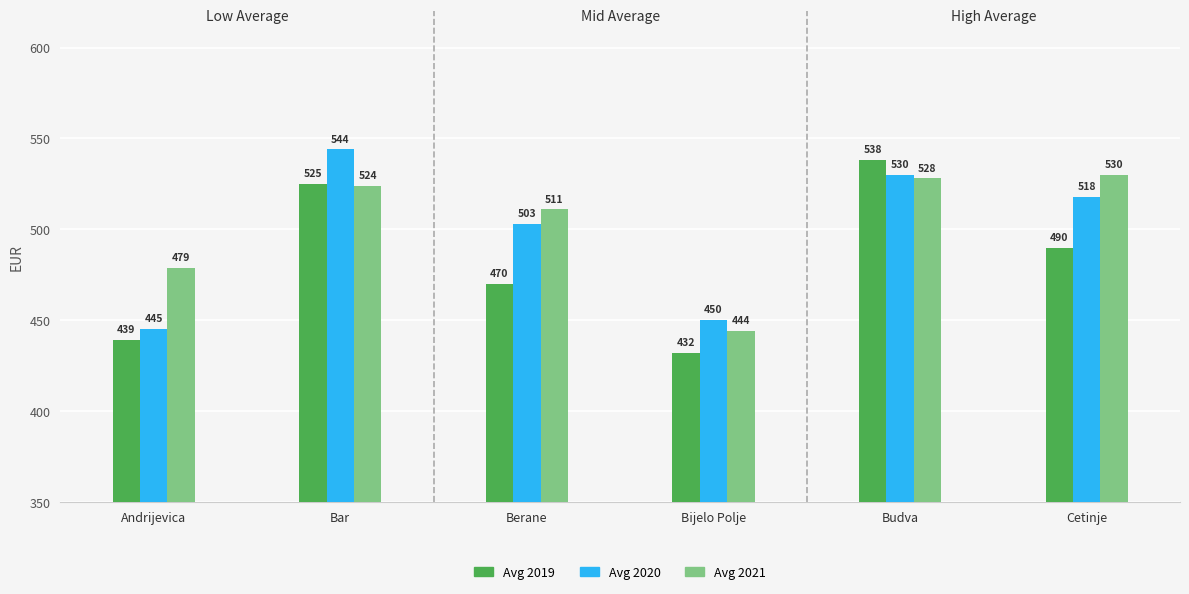

Is it true that Avg 2021 equals 444 at Bijelo Polje?

True